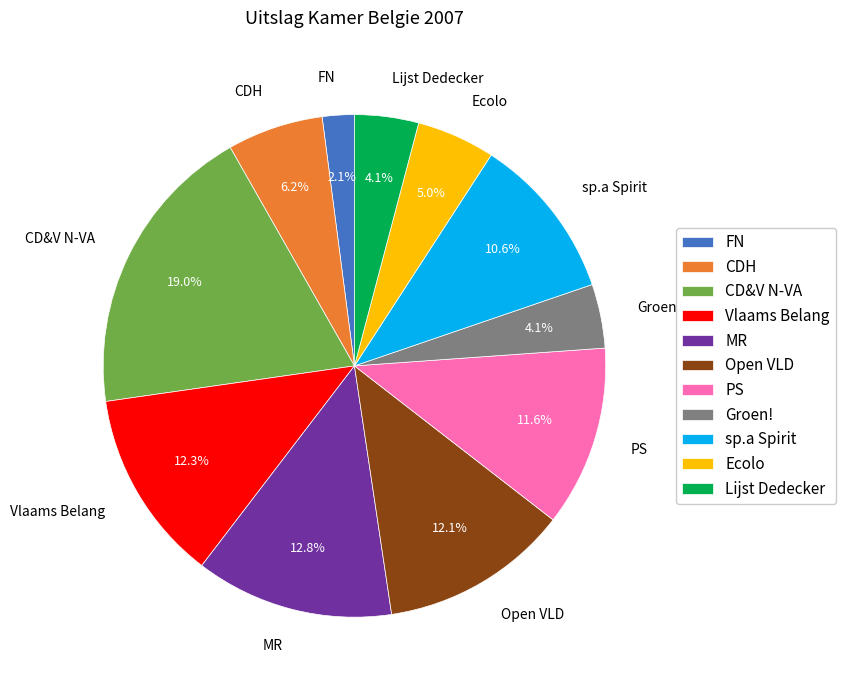

Between CDH and Open VLD, which is larger?

Open VLD